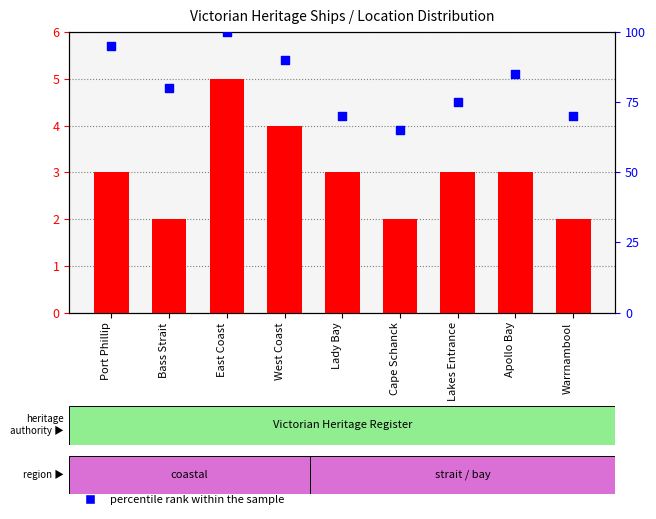

Is the value of percentile rank within the sample at Lady Bay greater than the value of count at Apollo Bay?

Yes